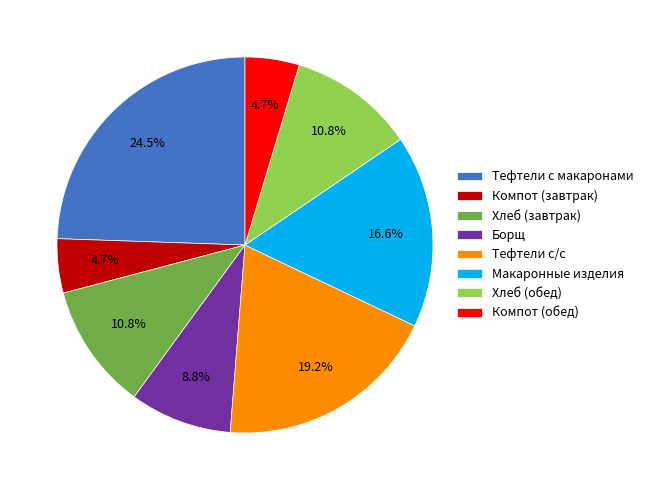

How many segments does this pie chart have?

8